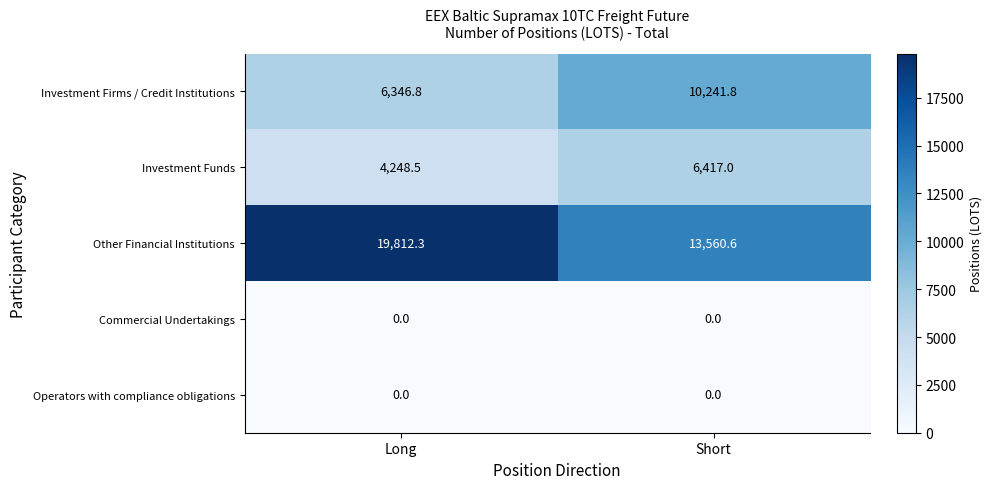

The value of Investment Firms / Credit Institutions at Short is 10241.8. True or false?

True